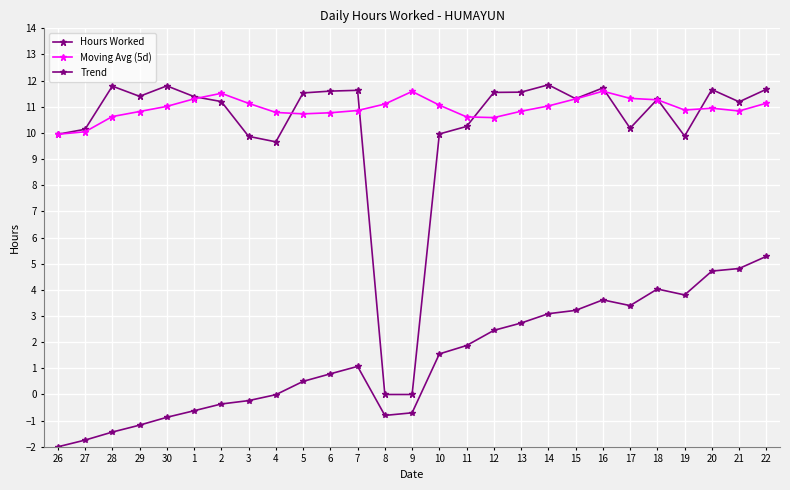

How many lines are shown in the chart?

3